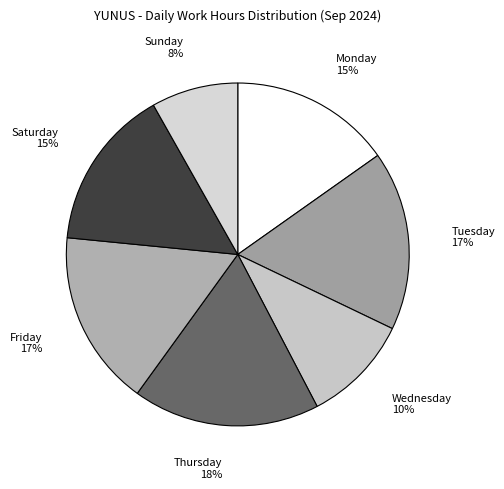

To the nearest percent, what is the combined percentage of Monday 15% and Saturday 15%?

30%